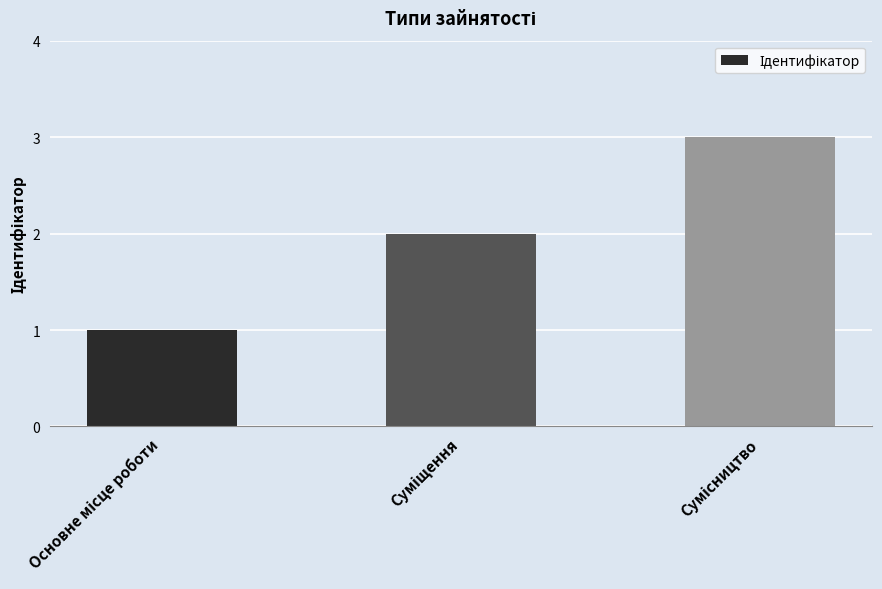

What is the maximum value shown in the chart?

3